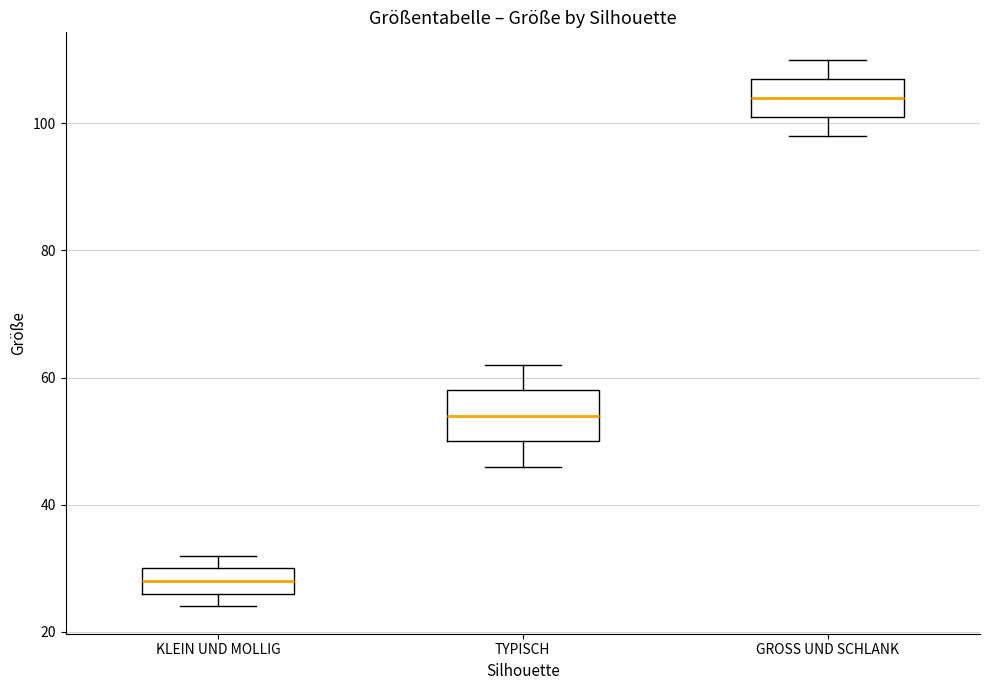

Where is the lower edge of the box for TYPISCH on the y-axis? The values are not printed on the chart, so give them approximately, as read against the axis.

50